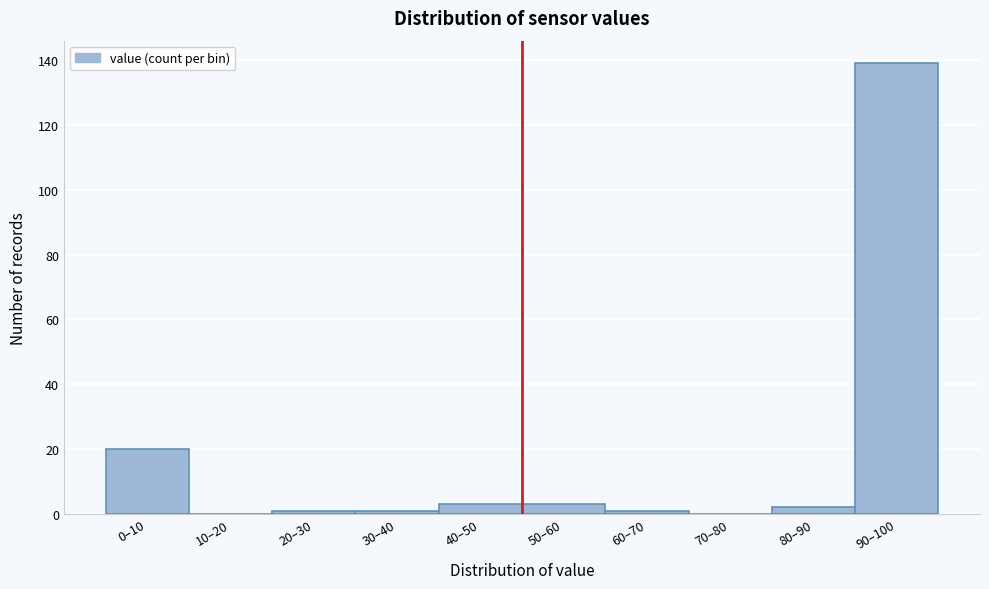

Reading left to right, list all the values displayed in this chart.

0–10=20	10–20=0	20–30=1	30–40=1	40–50=3	50–60=3	60–70=1	70–80=0	80–90=2	90–100=139